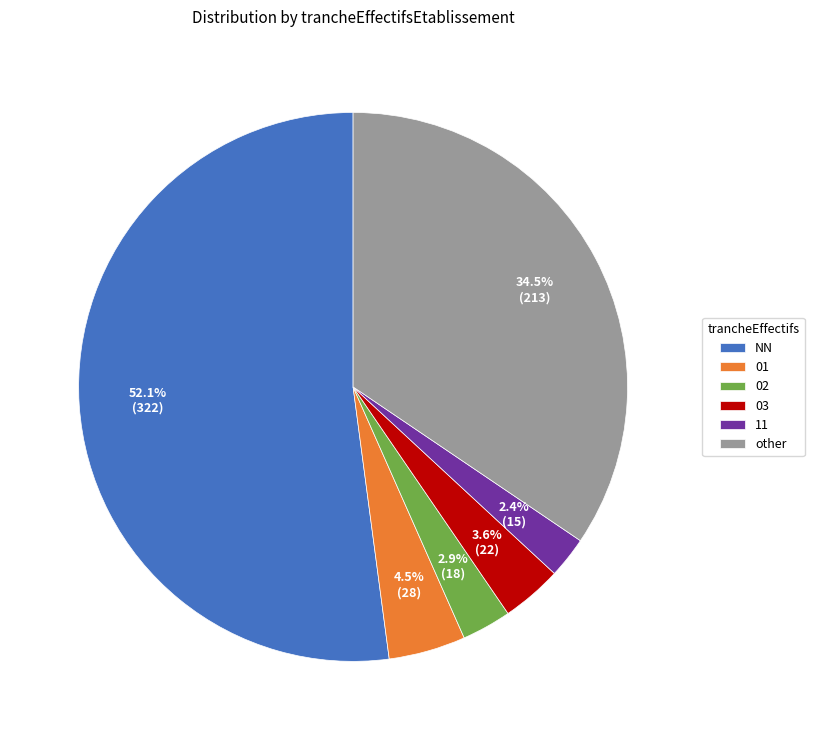

What portion of the pie excludes other?

65.5%